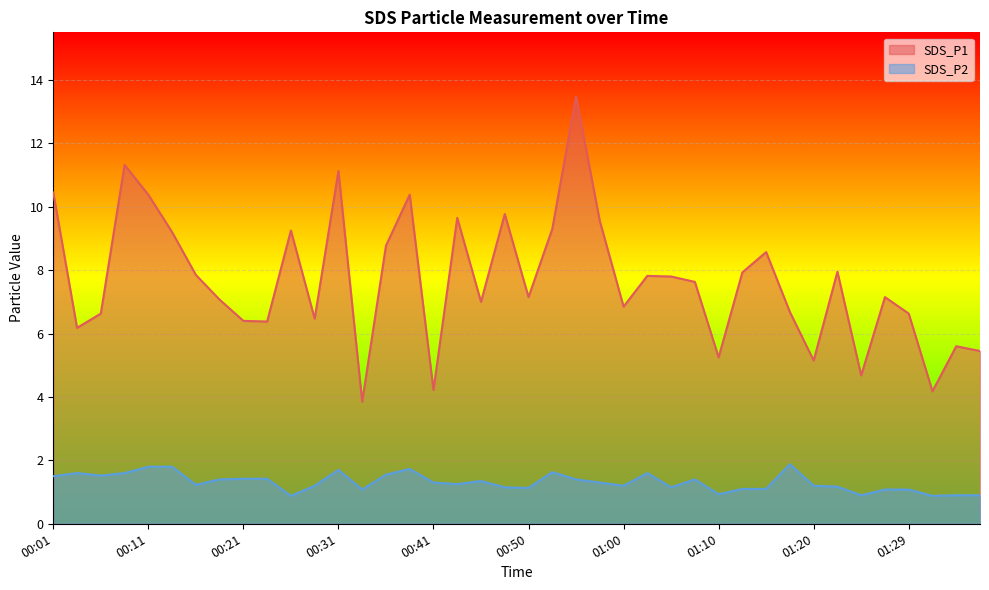

At which label does SDS_P2 first exceed 1?

00:01